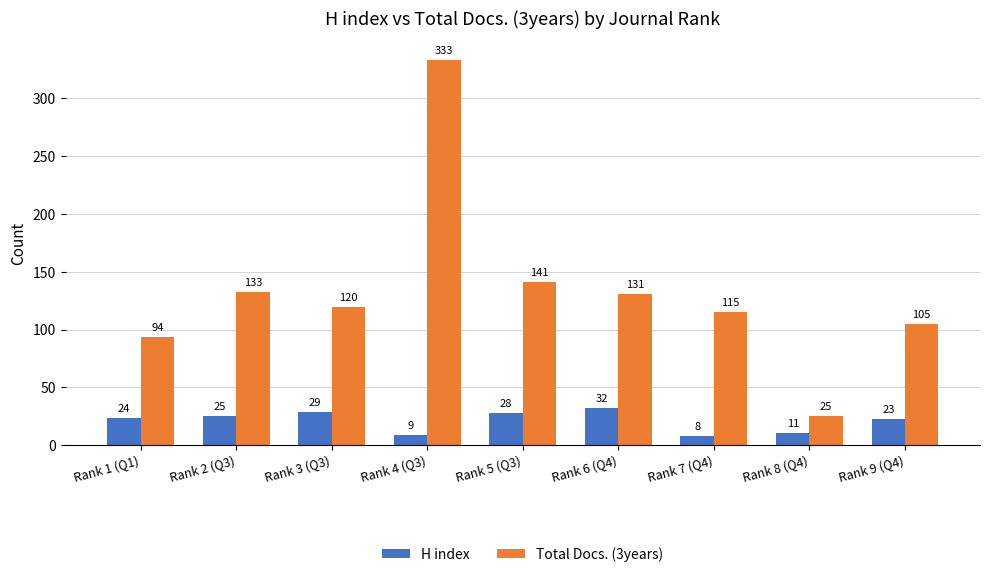

Which series has the widest spread of values?

Total Docs. (3years)